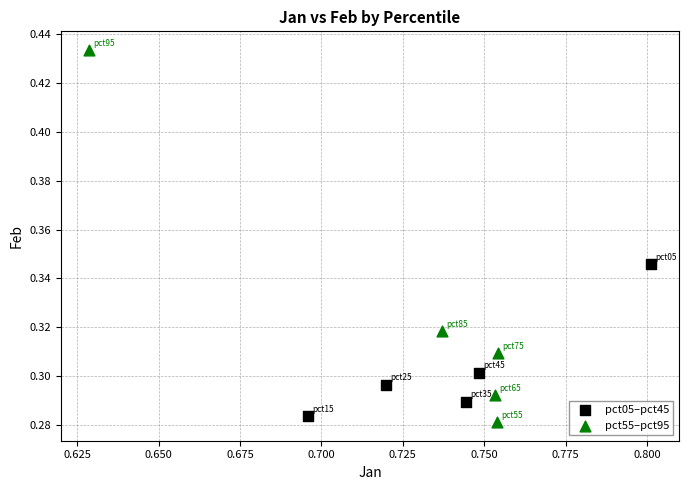

Which series has the largest Y range (max minus min)?

pct55–pct95